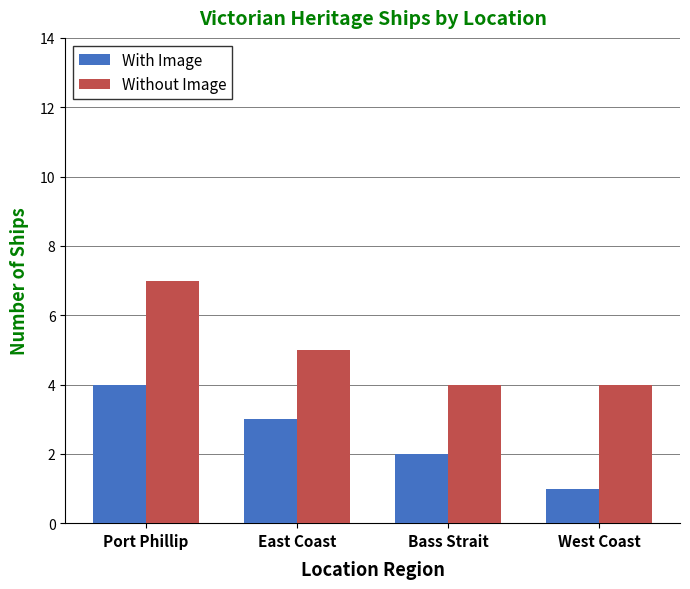

What is the label of the 2nd bar from the left?

East Coast